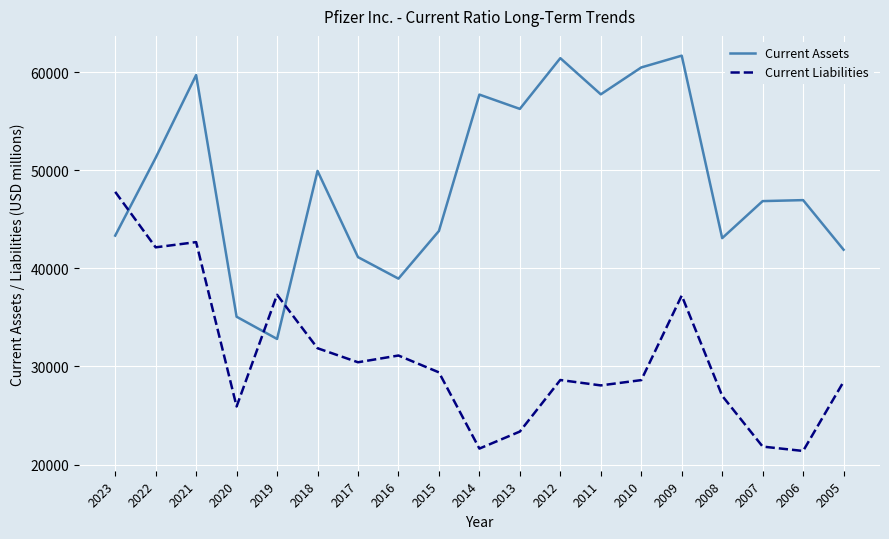

Where do Current Liabilities and Current Assets first cross each other?

2023 and 2022